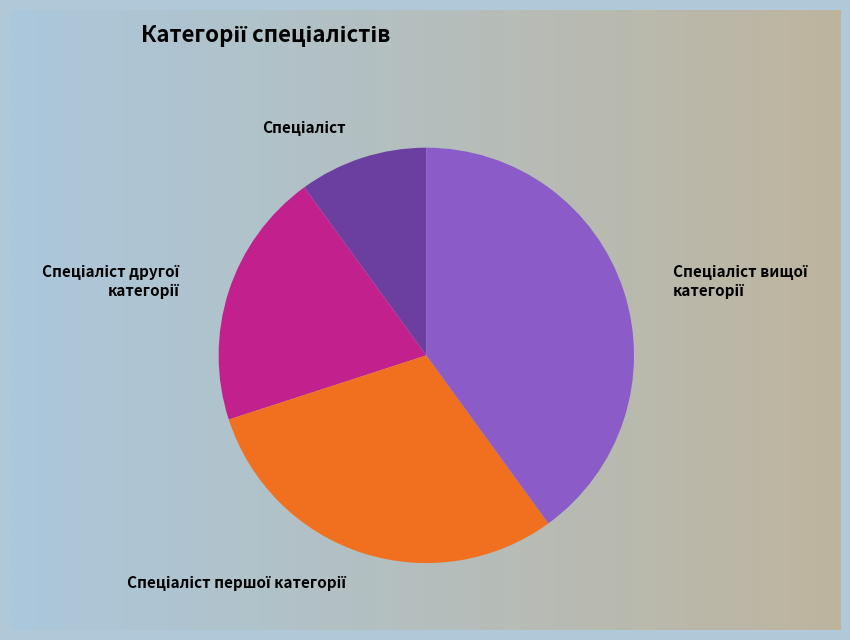

Is it true that Спеціаліст вищої категорії is 40% of the pie?

True